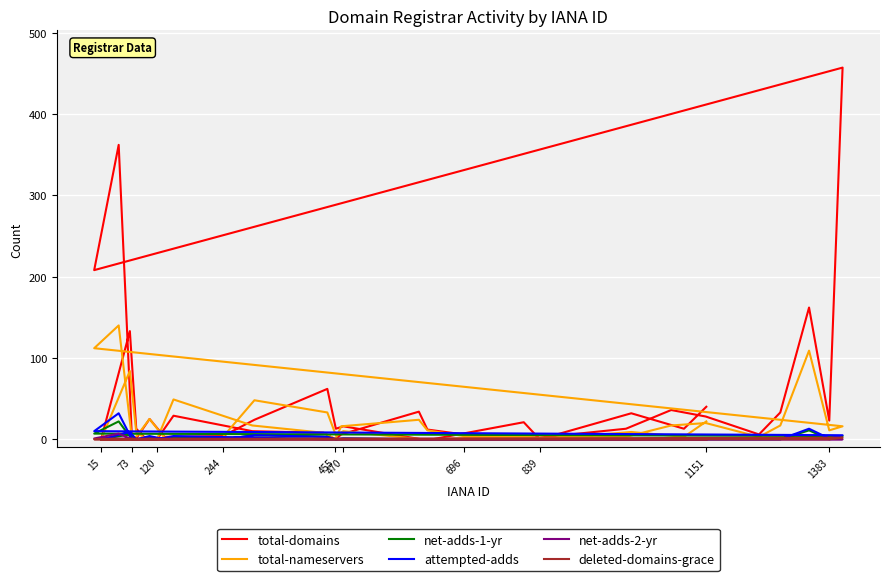

The total-domains series shows 17 at 11. True or false?

False